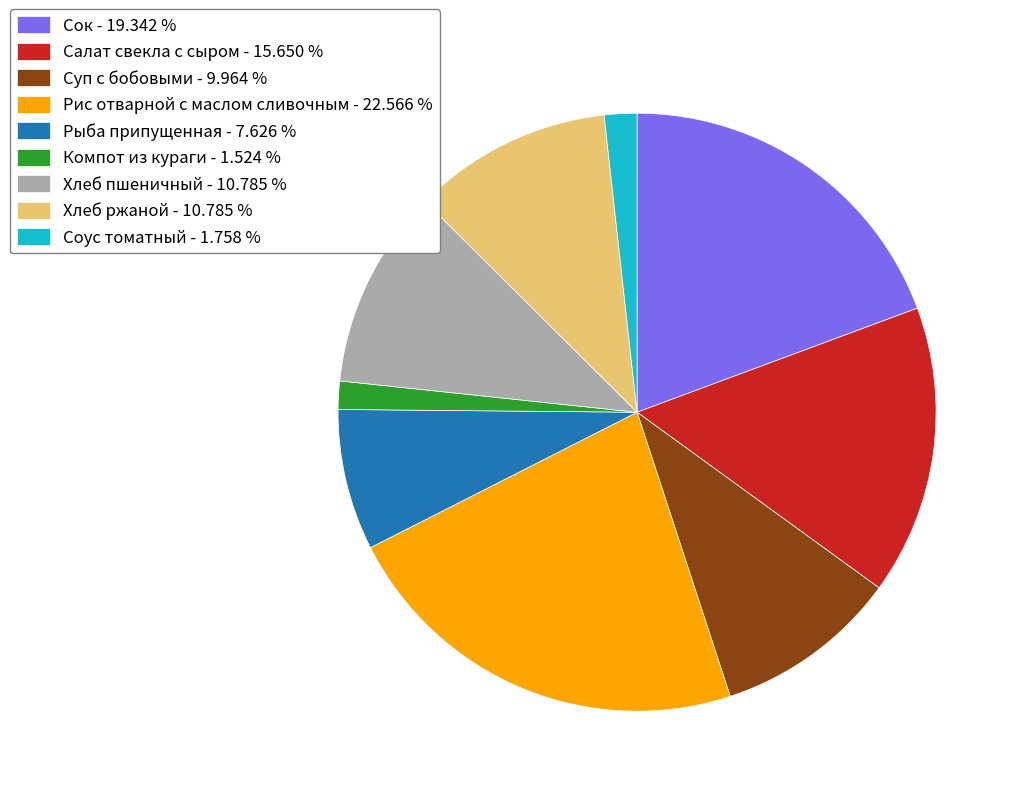

Combined, do Суп с бобовыми - 9.964 % and Салат свекла с сыром - 15.650 % account for over 50%?

No